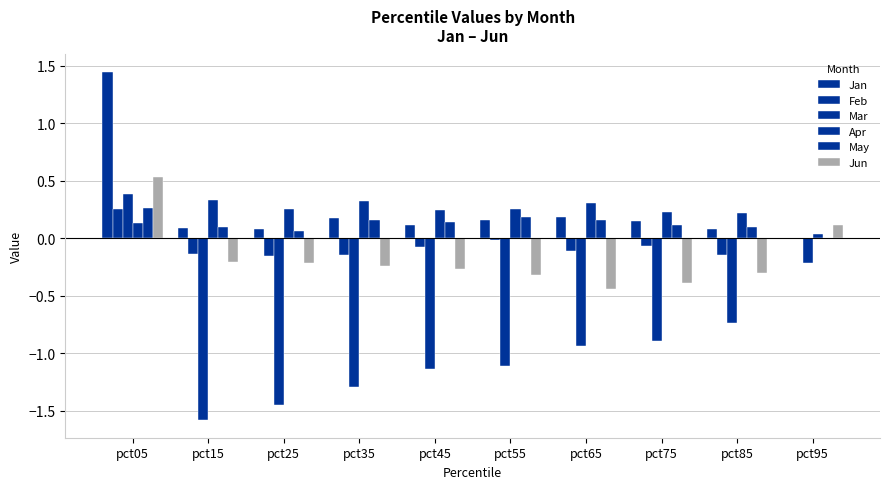

How many values in the Jun series exceed 0?

2